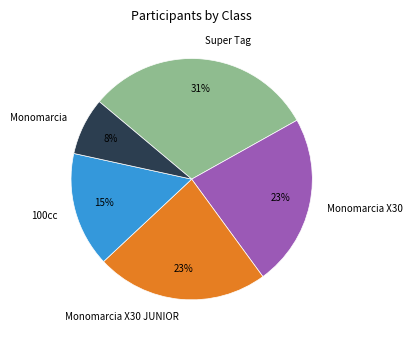

To the nearest percent, what is the combined percentage of Monomarcia X30 JUNIOR and 100cc?

38%